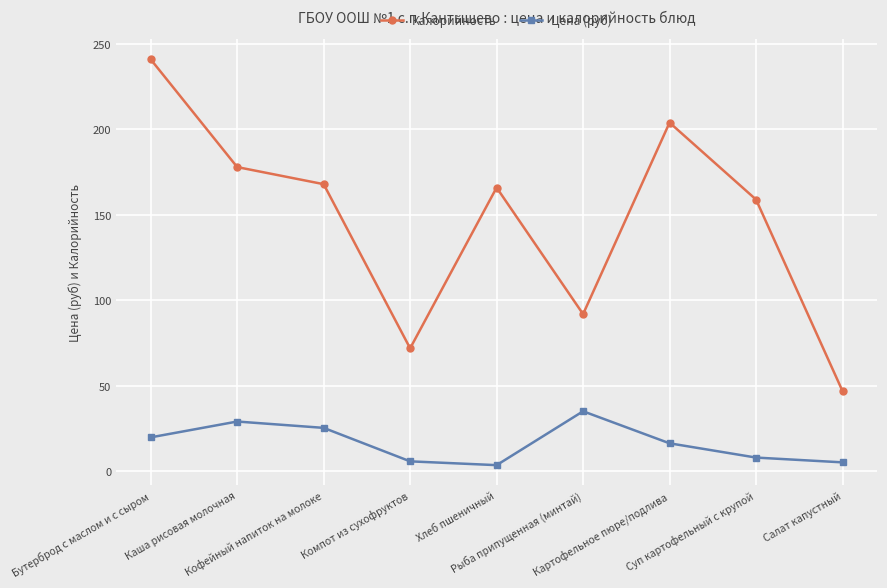

What is the difference between the Цена (руб) values at Бутерброд с маслом и с сыром and Суп картофельный с крупой?

11.8